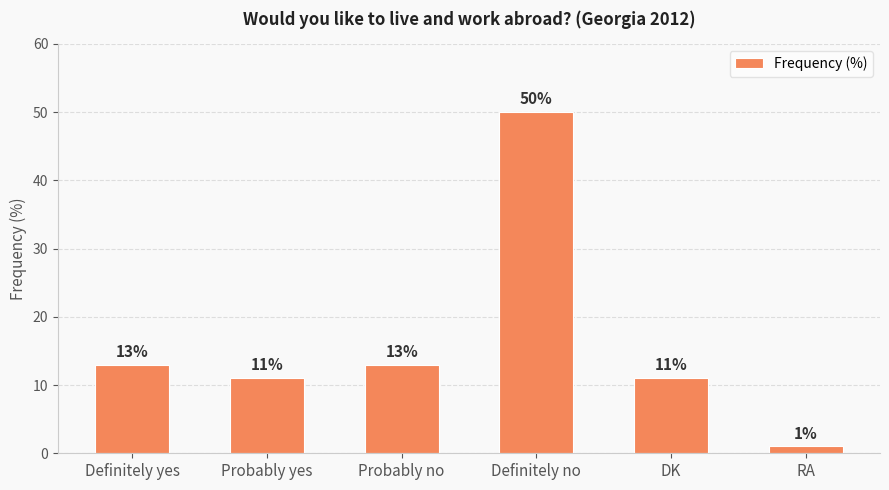

At which category does the chart reach its peak across all series?

Definitely no